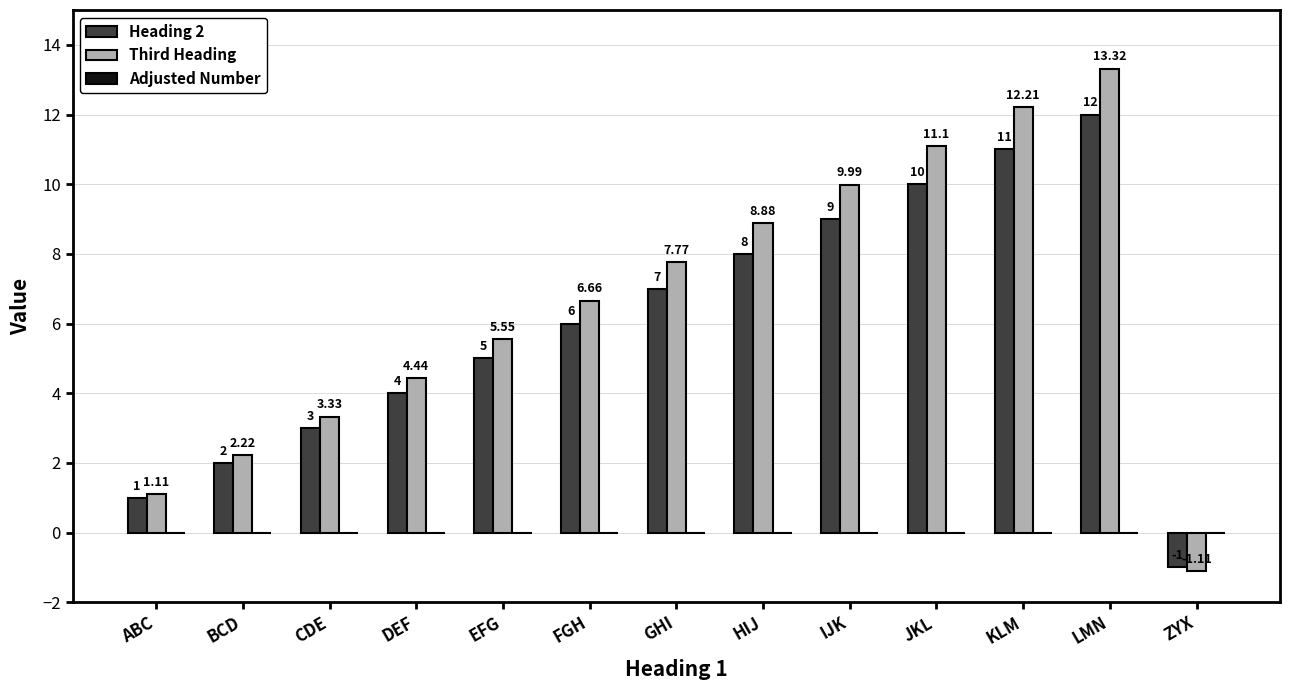

Are the bars grouped side by side (vs. stacked)?

Yes